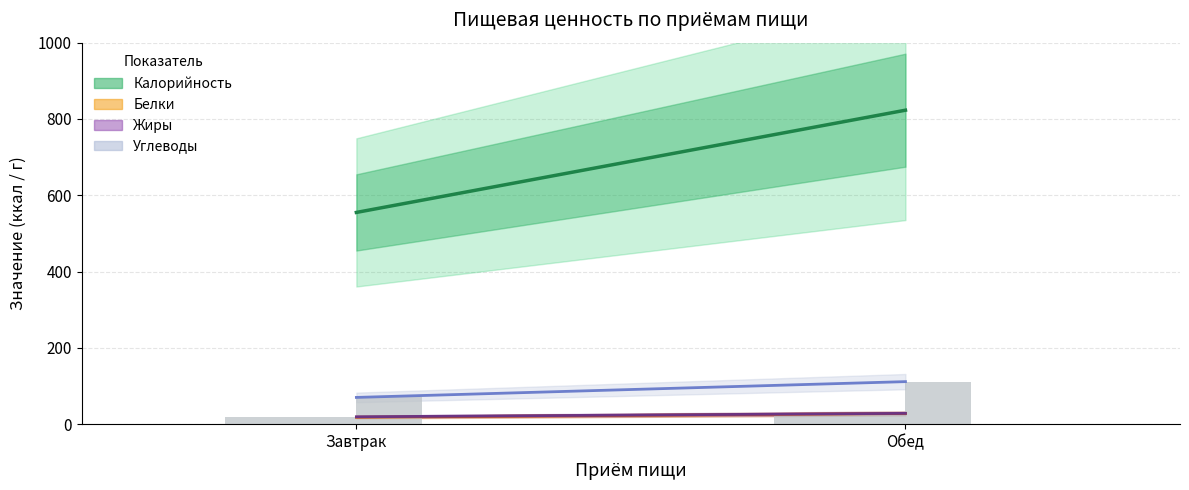

What is the difference between the Белки values at Обед and Завтрак?

9.8